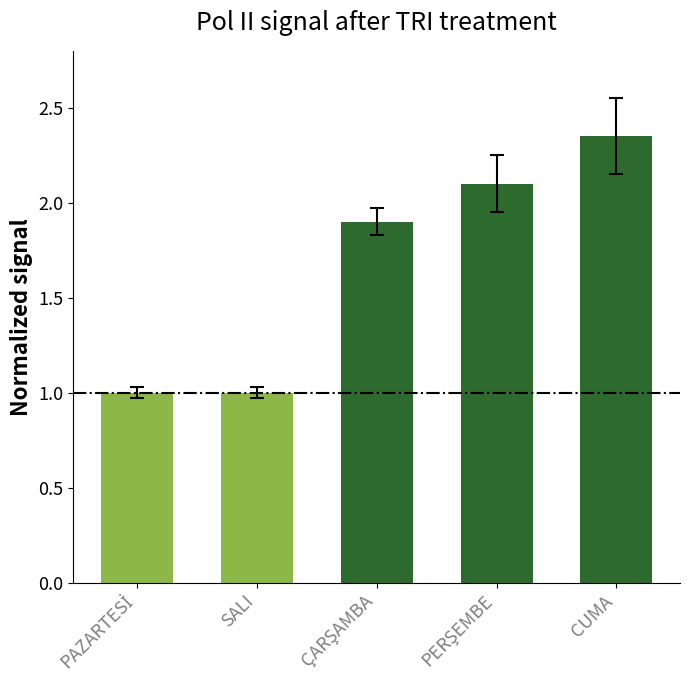

What position from the right is SALI?

4